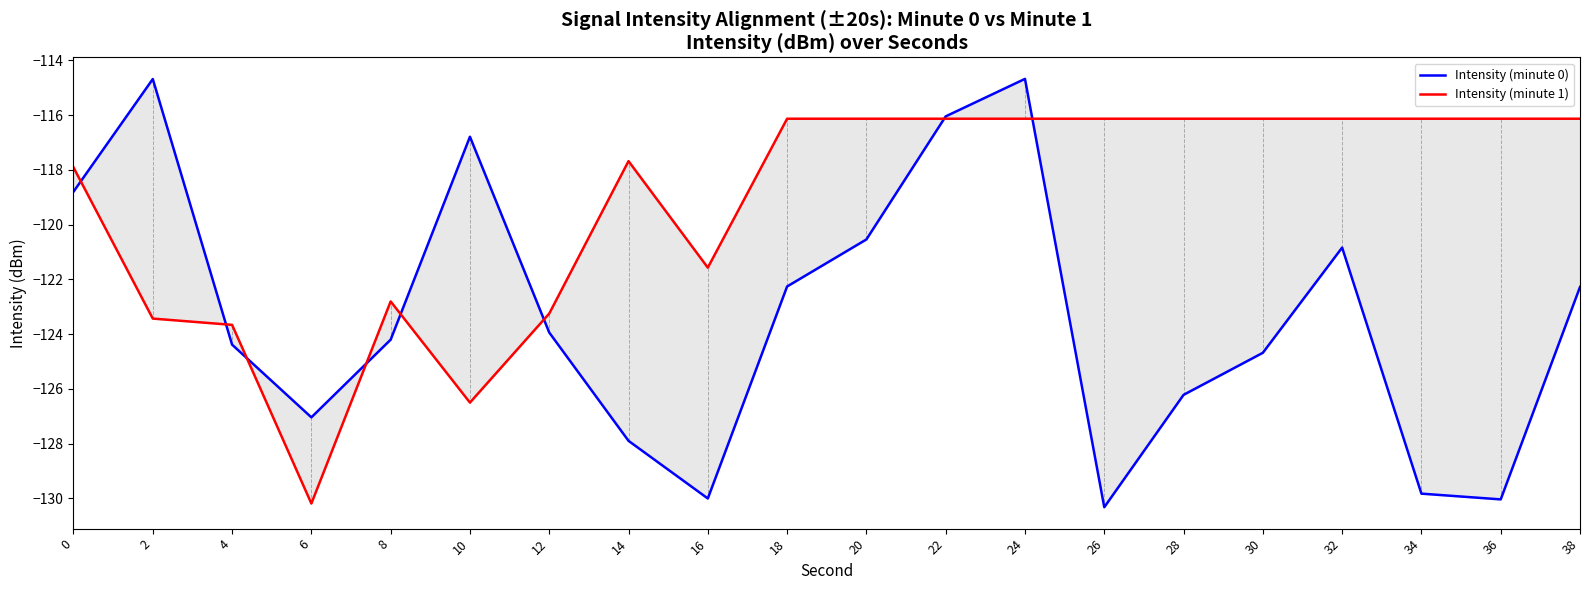

Is it true that Intensity (minute 1) equals -187.7 at 34?

False